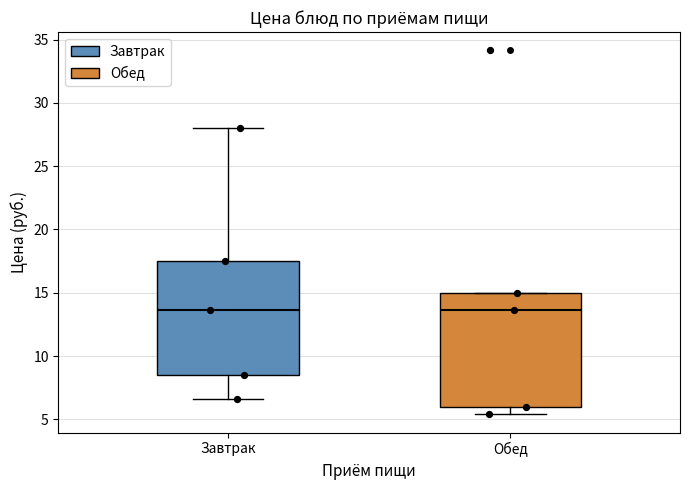

Reading left to right, read every box against the y-axis: the position of its median line, the range the box covers, and the ends of its whiskers. The values are not printed on the chart, so give them approximately, as read against the axis.

Завтрак: median 13.5, box 8.5 to 17.5, whiskers 6.5 to 28.0
Обед: median 13.5, box 6.0 to 15.0, whiskers 5.5 to 15.0